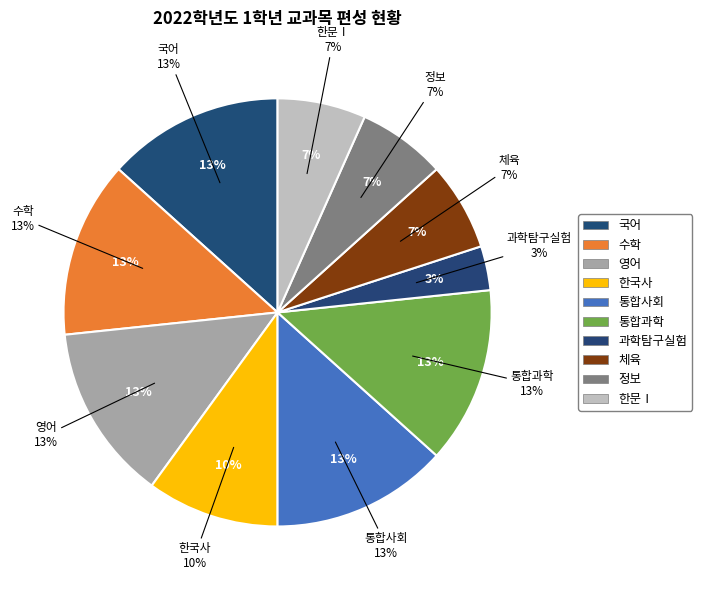

Approximately how many times larger is the value at 수학 compared to 영어?

1.0